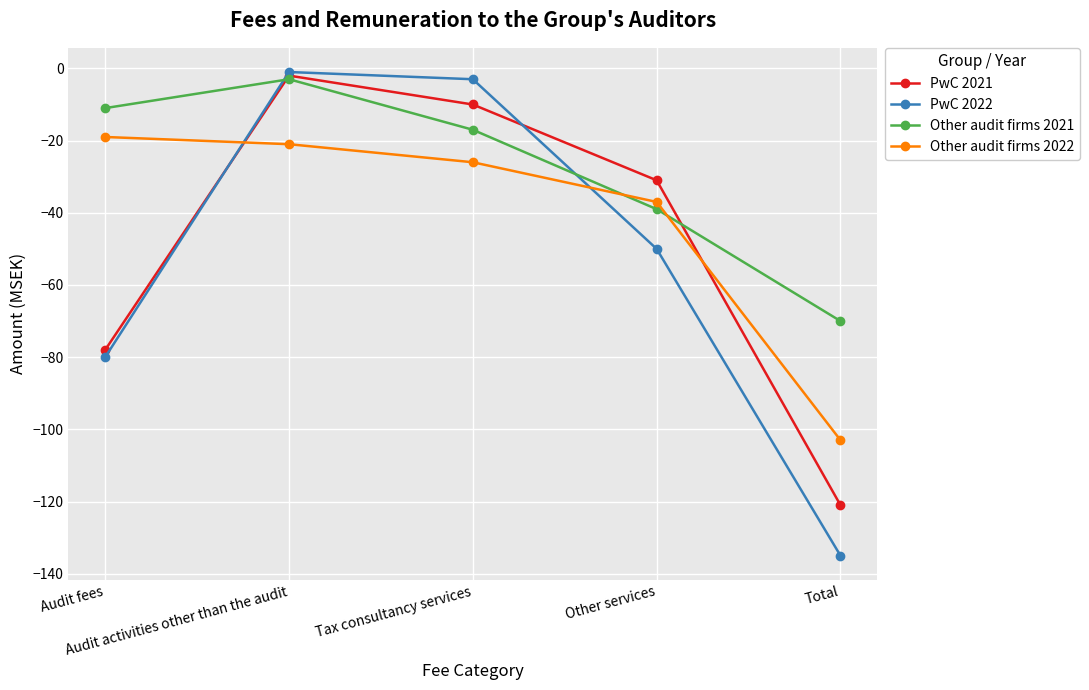

Between Audit activities other than the audit and Other services, which series saw the biggest shift?

PwC 2022